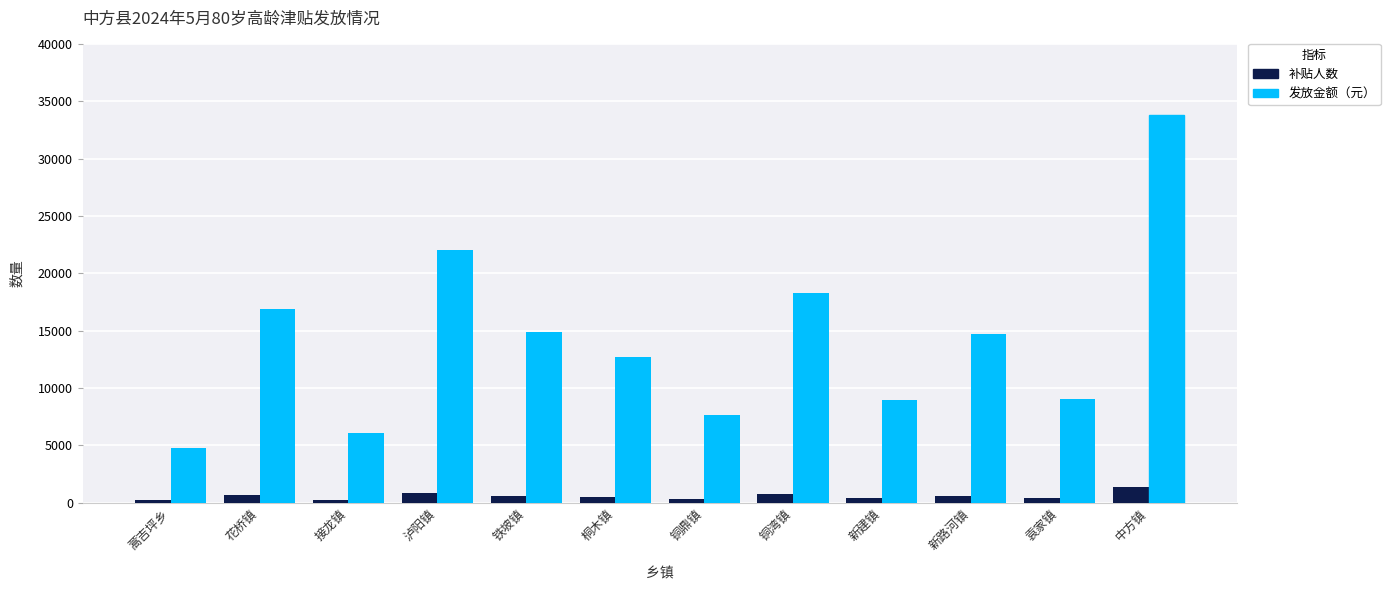

What is the difference between the maximum and minimum values?

1206